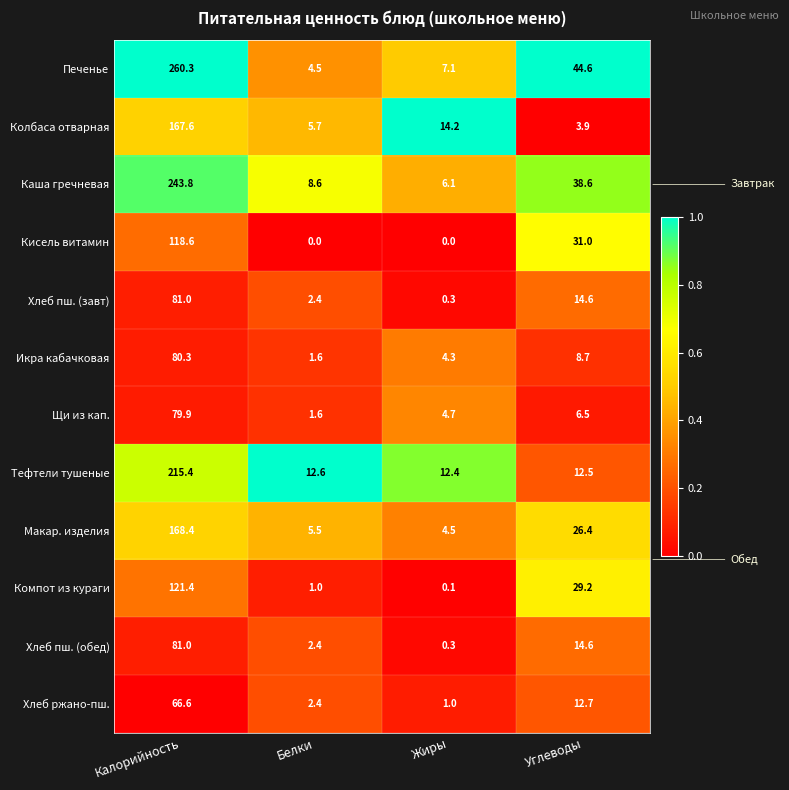

Which category has the highest value across all series?

Калорийность